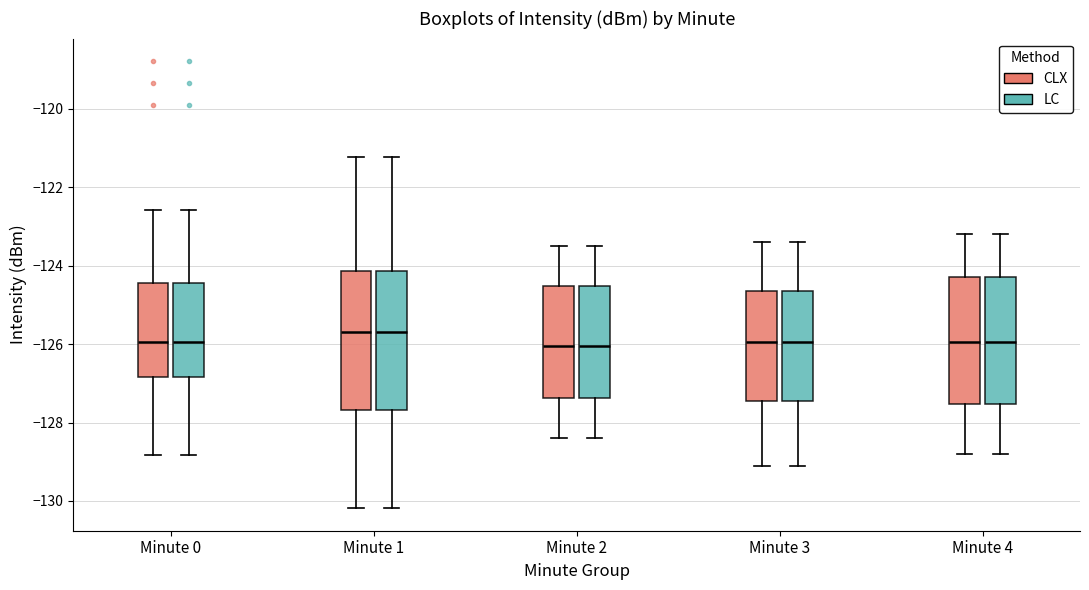

Reading left to right, transcribe this box plot: for each box, give where its median line is, the range the box spans, and where its two whiskers end, as read against the y-axis. The values are not printed on the chart, so give them approximately, as read against the axis.

Minute 0 (CLX): median -126.0, box -126.8 to -124.4, whiskers -128.8 to -122.6
Minute 0 (LC): median -126.0, box -126.8 to -124.4, whiskers -128.8 to -122.6
Minute 1 (CLX): median -125.6, box -127.6 to -124.2, whiskers -130.2 to -121.2
Minute 1 (LC): median -125.6, box -127.6 to -124.2, whiskers -130.2 to -121.2
Minute 2 (CLX): median -126.0, box -127.4 to -124.6, whiskers -128.4 to -123.4
Minute 2 (LC): median -126.0, box -127.4 to -124.6, whiskers -128.4 to -123.4
Minute 3 (CLX): median -126.0, box -127.4 to -124.6, whiskers -129.0 to -123.4
Minute 3 (LC): median -126.0, box -127.4 to -124.6, whiskers -129.0 to -123.4
Minute 4 (CLX): median -126.0, box -127.6 to -124.2, whiskers -128.8 to -123.2
Minute 4 (LC): median -126.0, box -127.6 to -124.2, whiskers -128.8 to -123.2